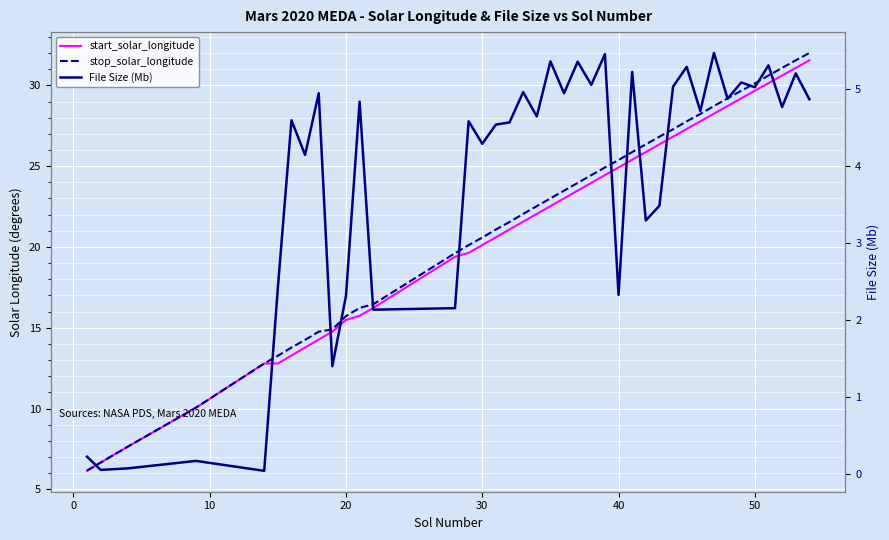

True or false: stop_solar_longitude and start_solar_longitude cross at least once.

False